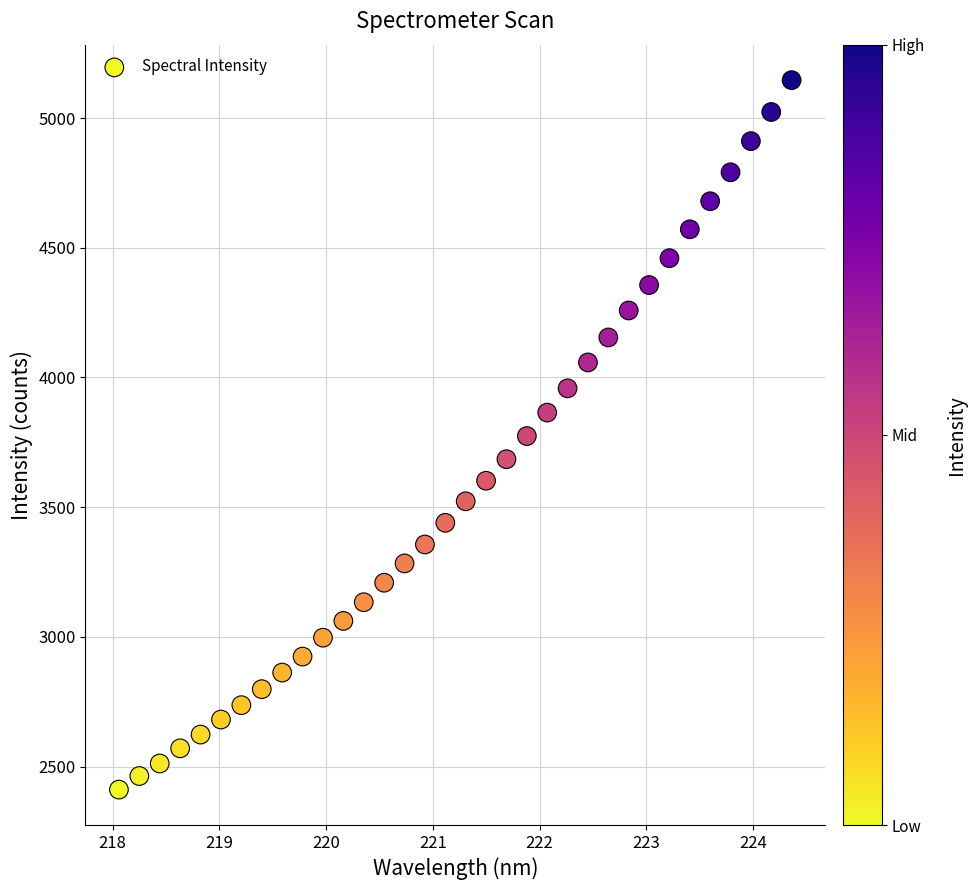

What is the range of X values (max minus min)?

6.3